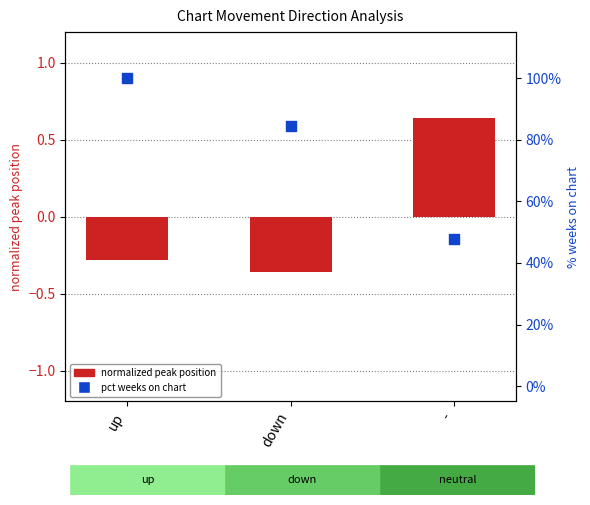

Which series reaches the maximum Y coordinate?

pct weeks on chart